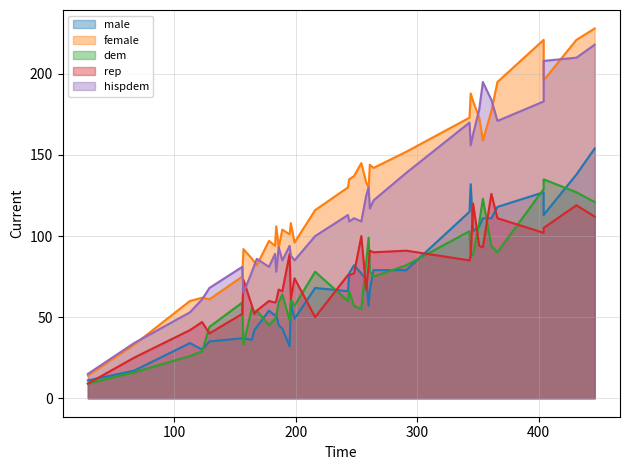

What is the sum of the hispdem values at 113 and 156?

134